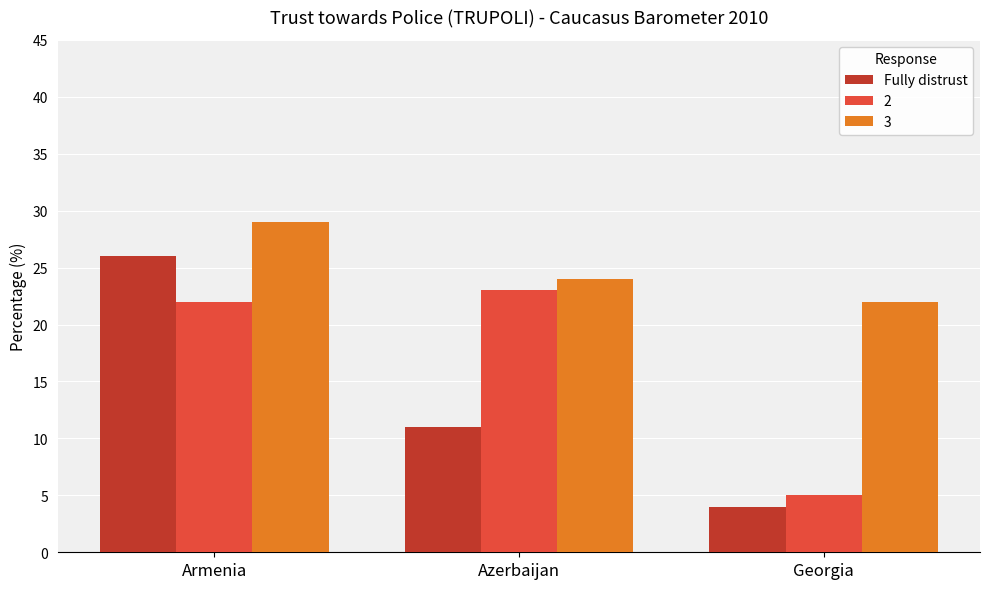

What is the difference between the highest and lowest values at Armenia?

7